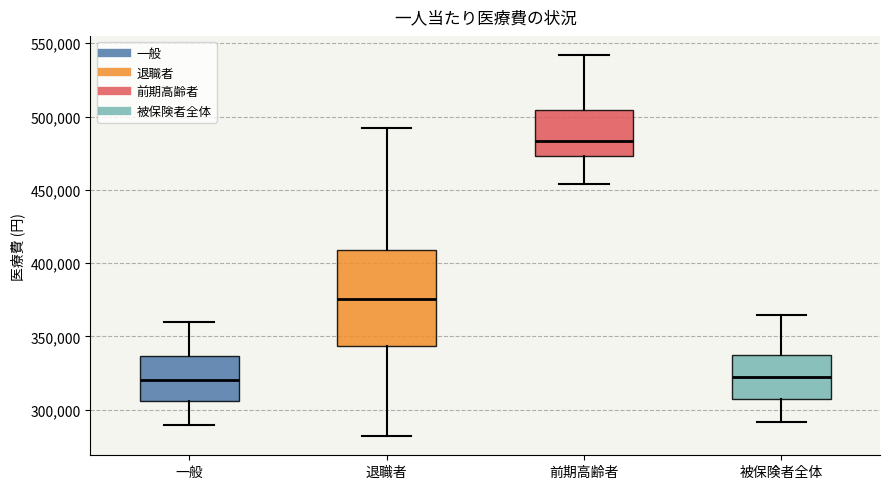

Which box has the highest median line?

前期高齢者